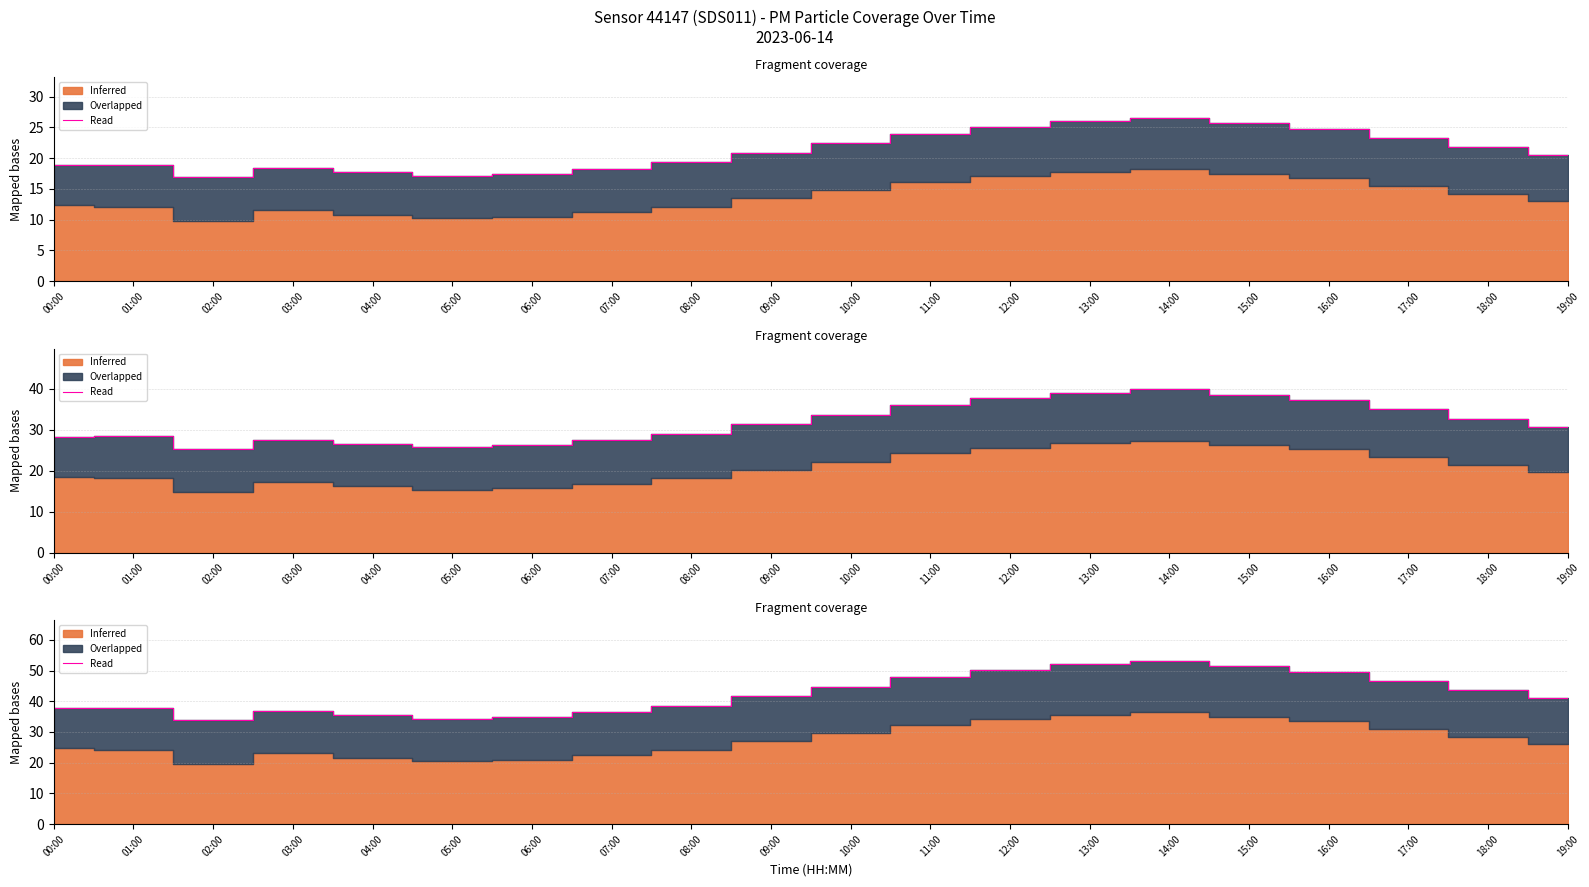

What is the change in value from 05:00 to 17:00?

+12.3